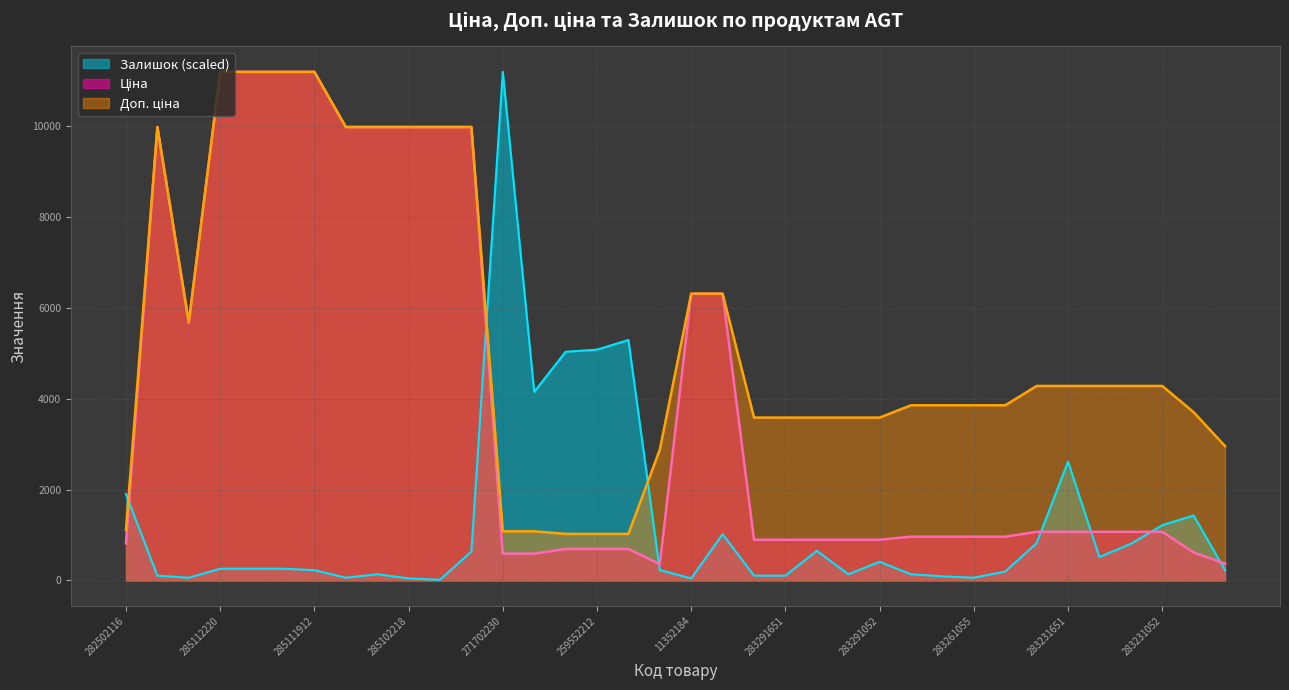

Where is the first local maximum for Залишок?

285102219